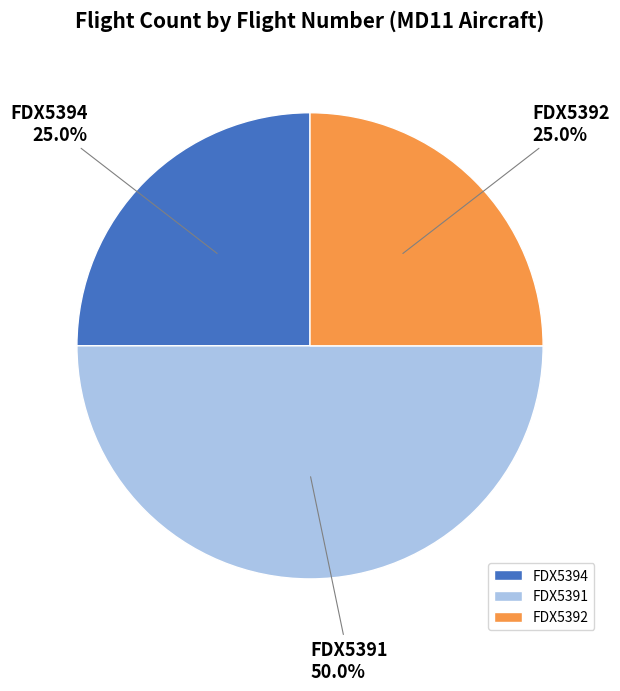

How many slices are in this pie chart?

3